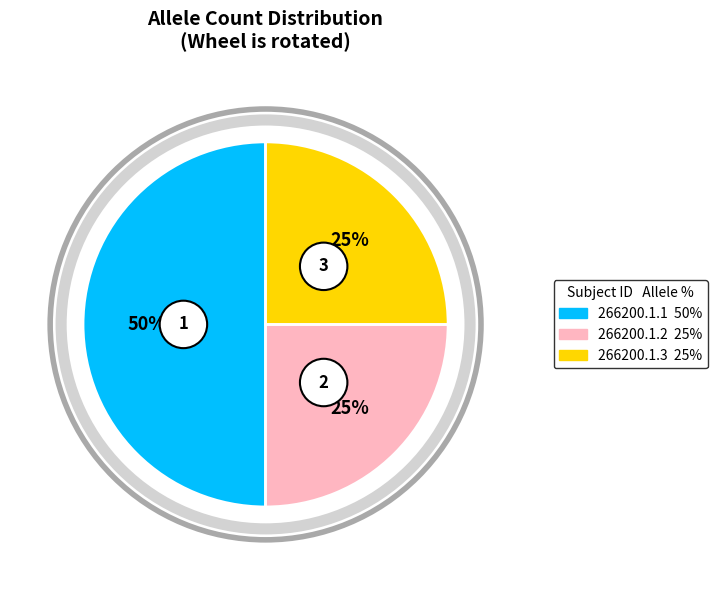

The 266200.1.1 slice represents 50% of the pie. True or false?

True